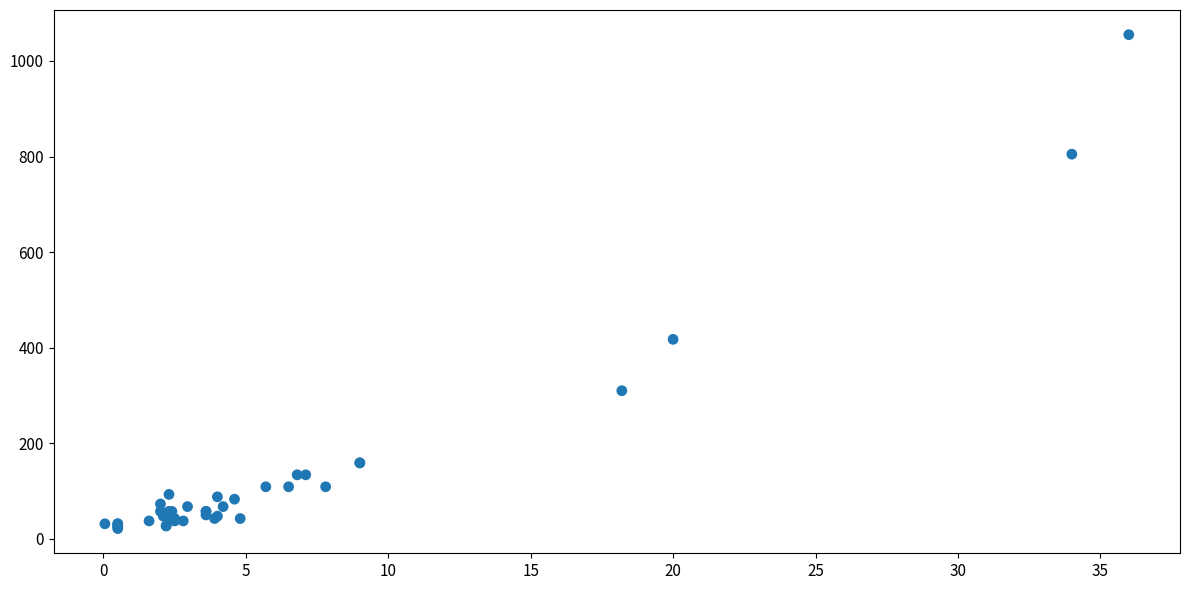

What Y value in the scatter plot is closest to 538?

417.5